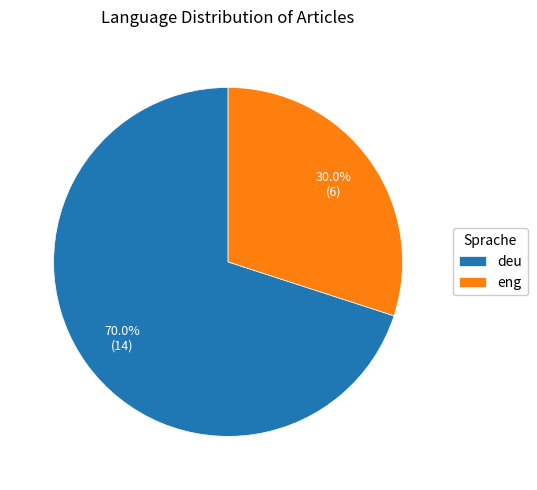

Does deu represent more than half of the total?

Yes